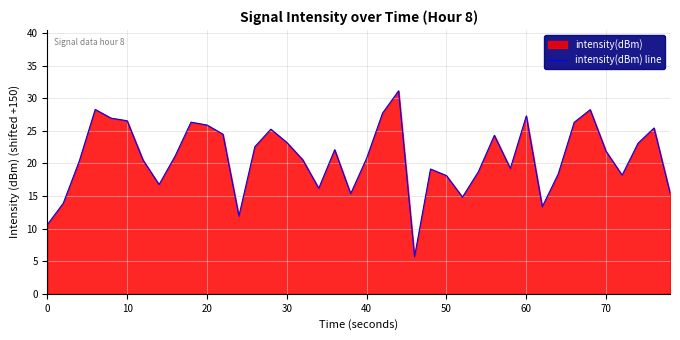

What is the change in value from 0 to 50?

+7.5